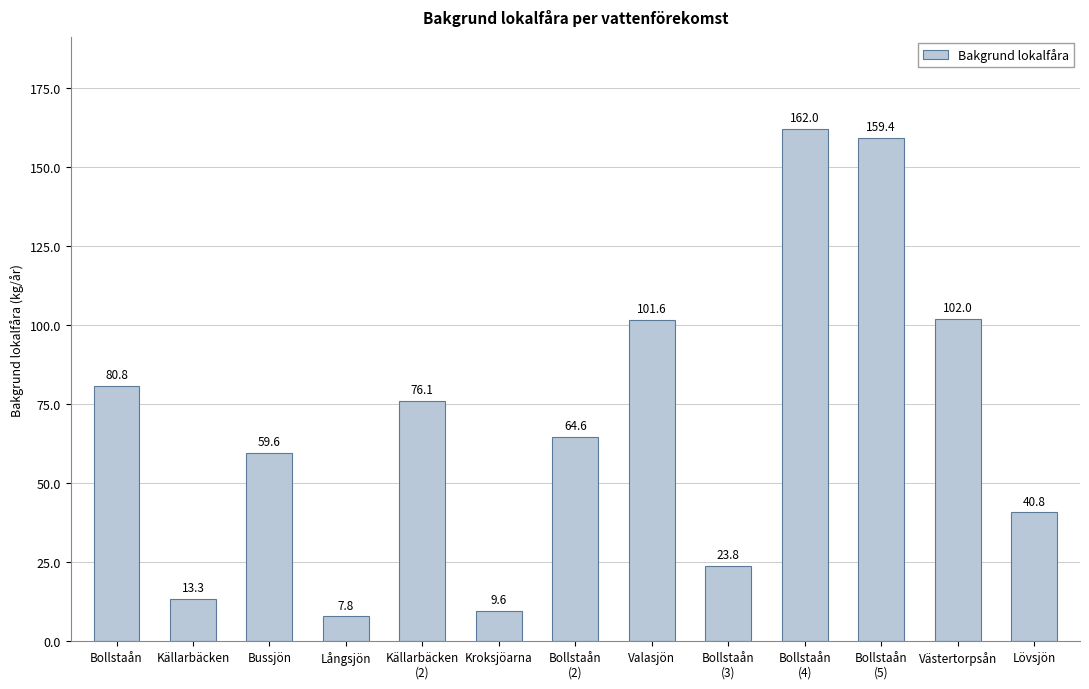

Count the number of data series in this chart.

1